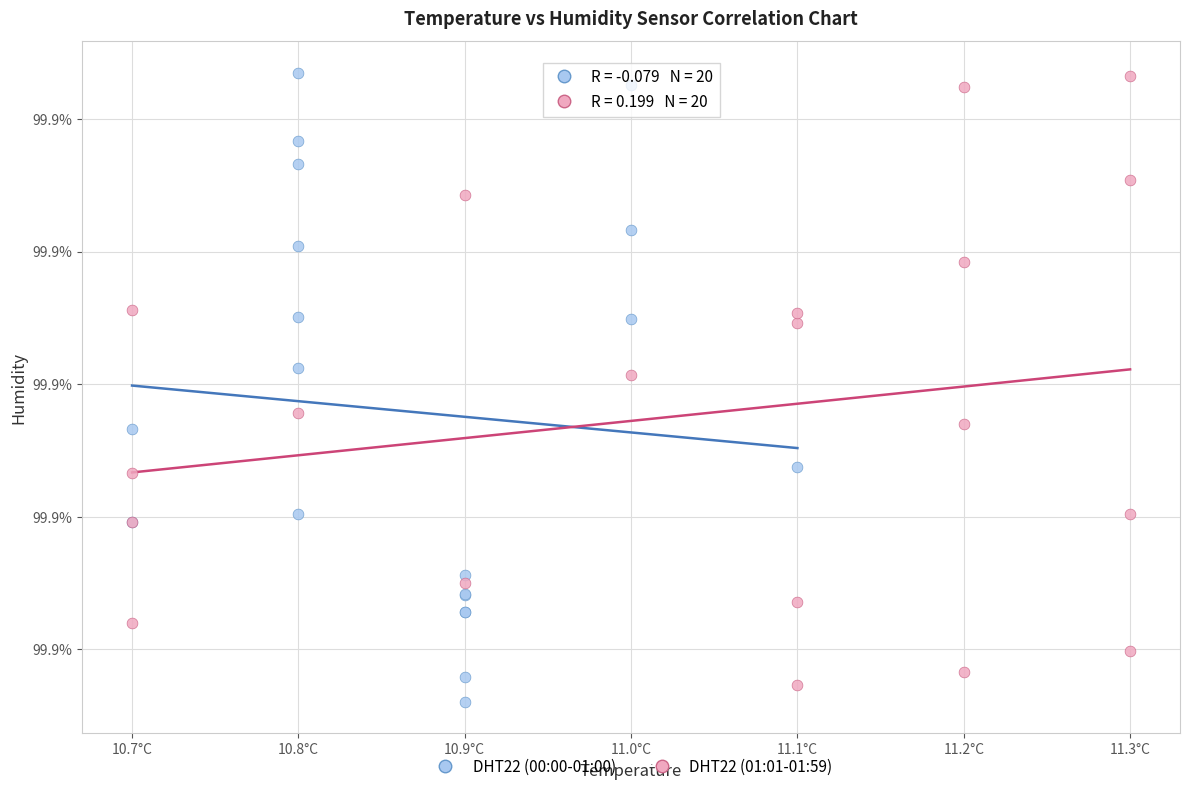

What are all the series names shown in the legend?

DHT22 (00:00-01:00), DHT22 (01:01-01:59)